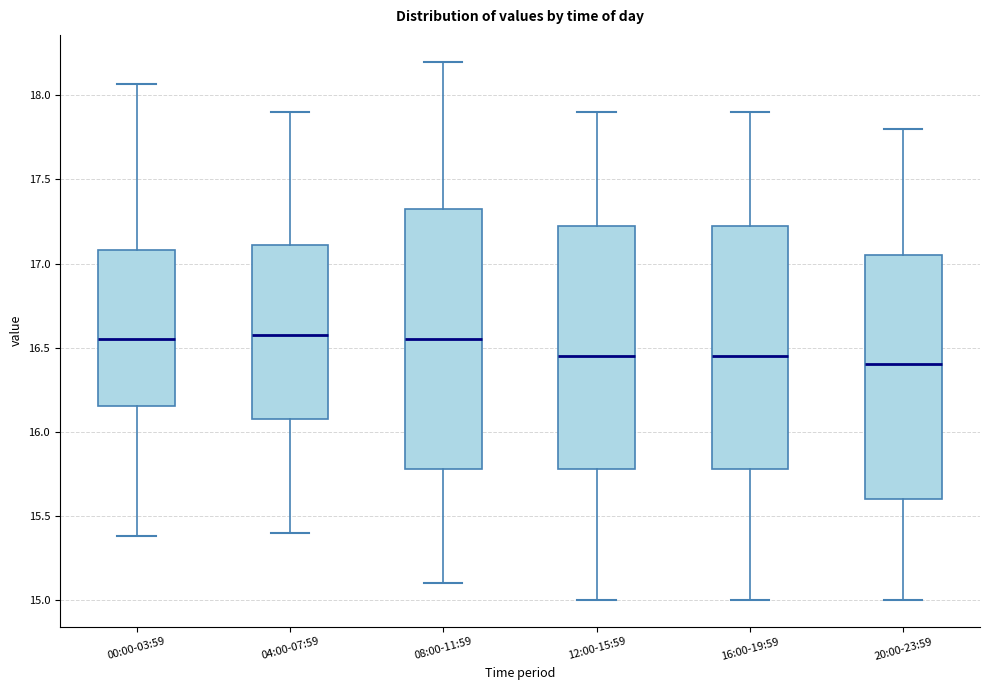

Which box is the tallest, from its lower edge to its upper edge?

08:00-11:59